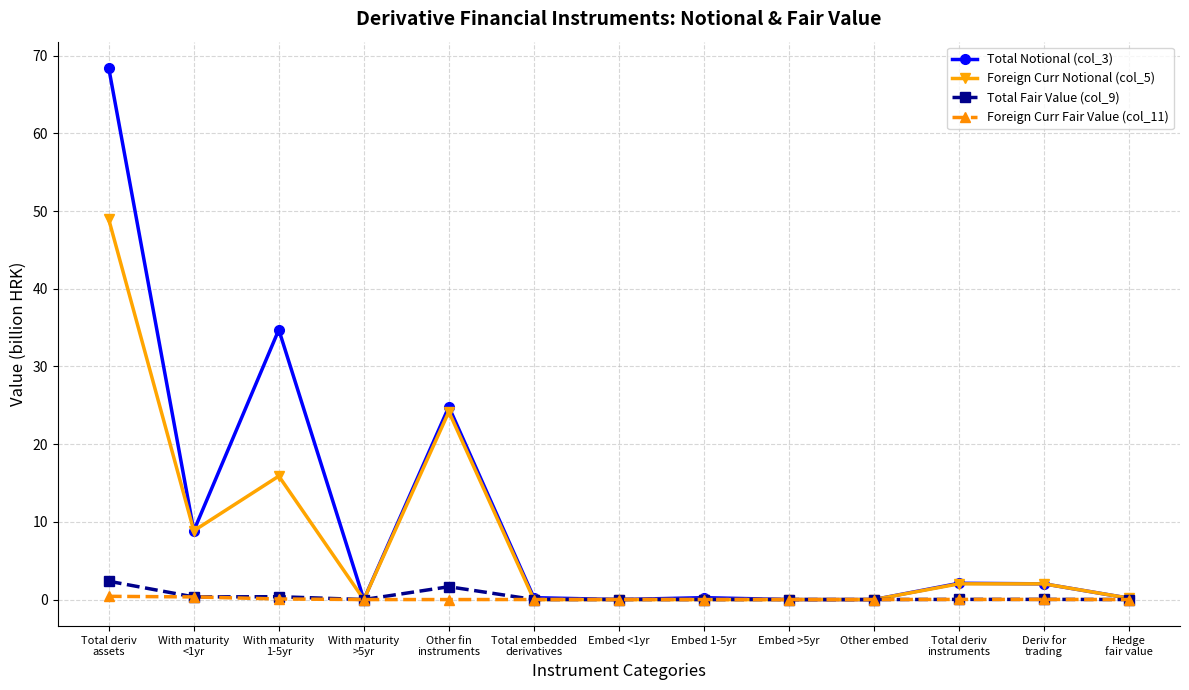

True or false: Total Fair Value (col_9) has more than 1 points higher than both neighbors.

True